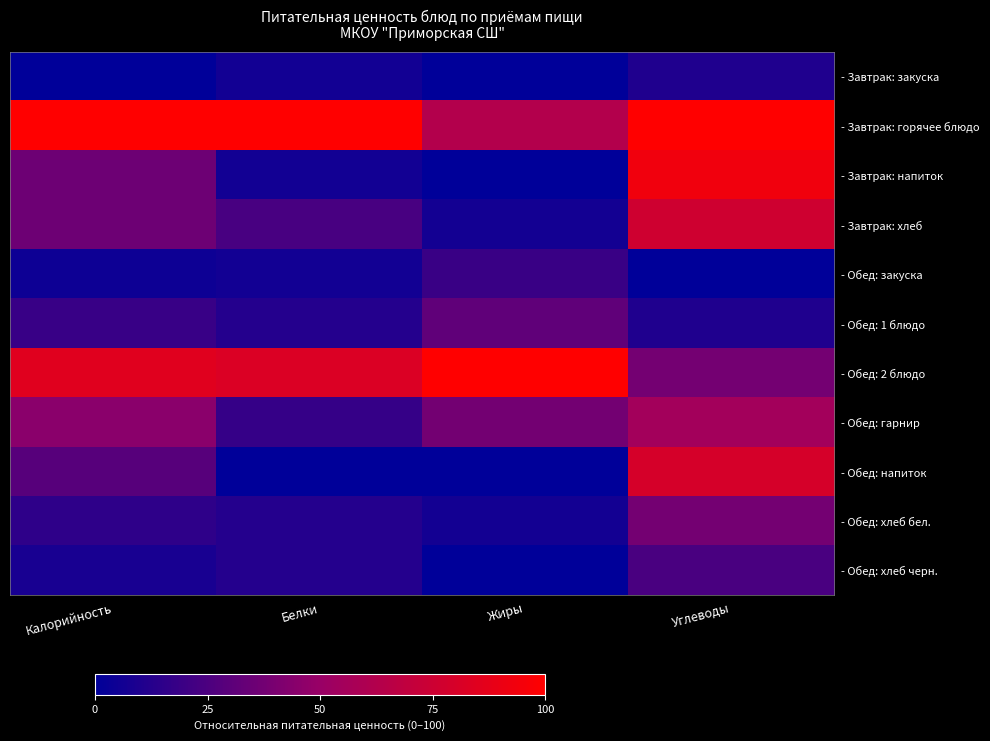

At which category is the sum across all series the highest?

Углеводы